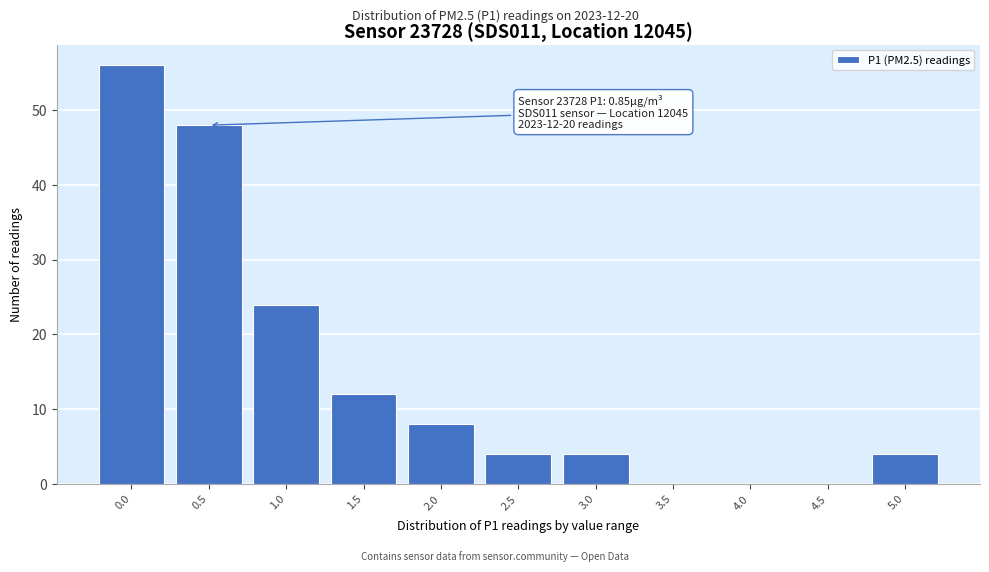

Reading left to right, transcribe all the data shown in this chart.

0.0=56	0.5=48	1.0=24	1.5=12	2.0=8	2.5=4	3.0=4	3.5=0	4.0=0	4.5=0	5.0=4